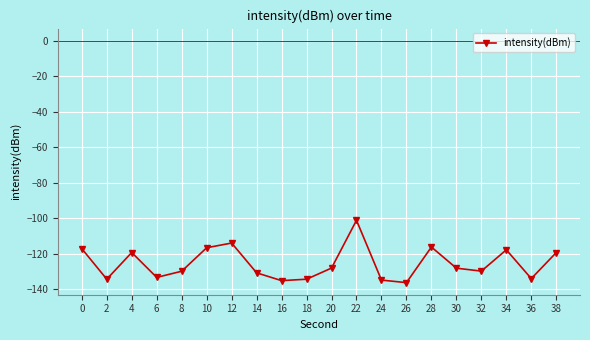

How many points are higher than both their immediate neighbors (excluding endpoints)?

5